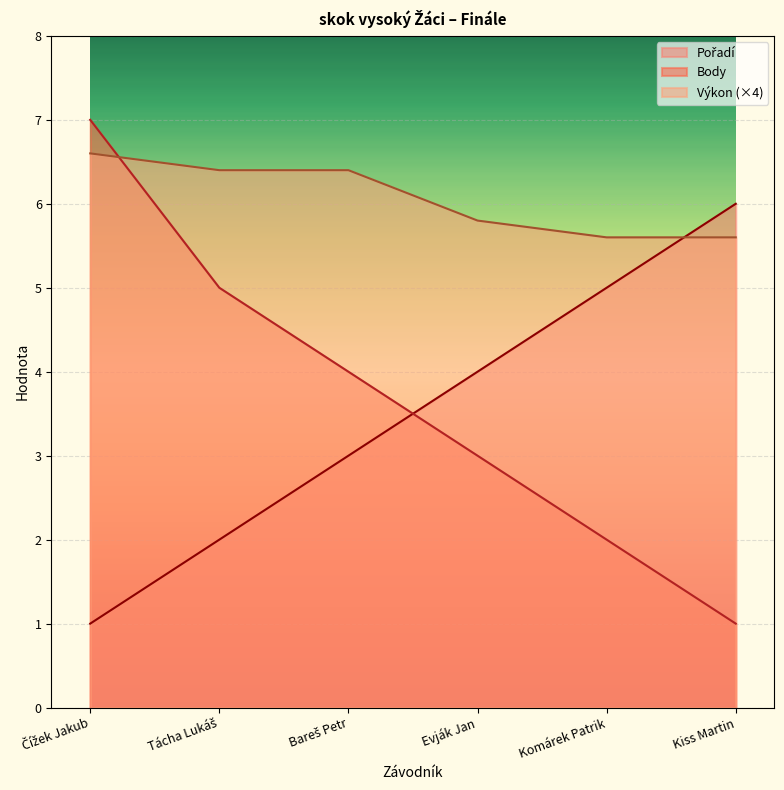

What is the label of the 2nd point from the right?

Komárek Patrik